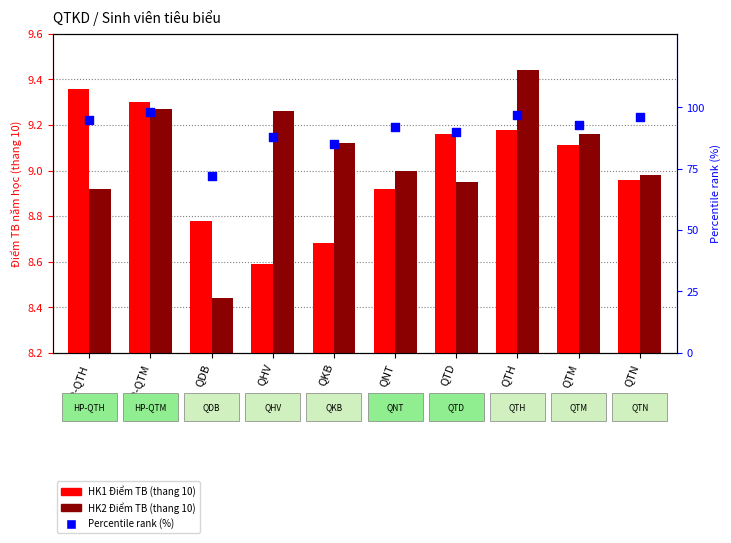

What are all the series names shown in the legend?

HK1 Điểm TB (thang 10), HK2 Điểm TB (thang 10), Percentile rank